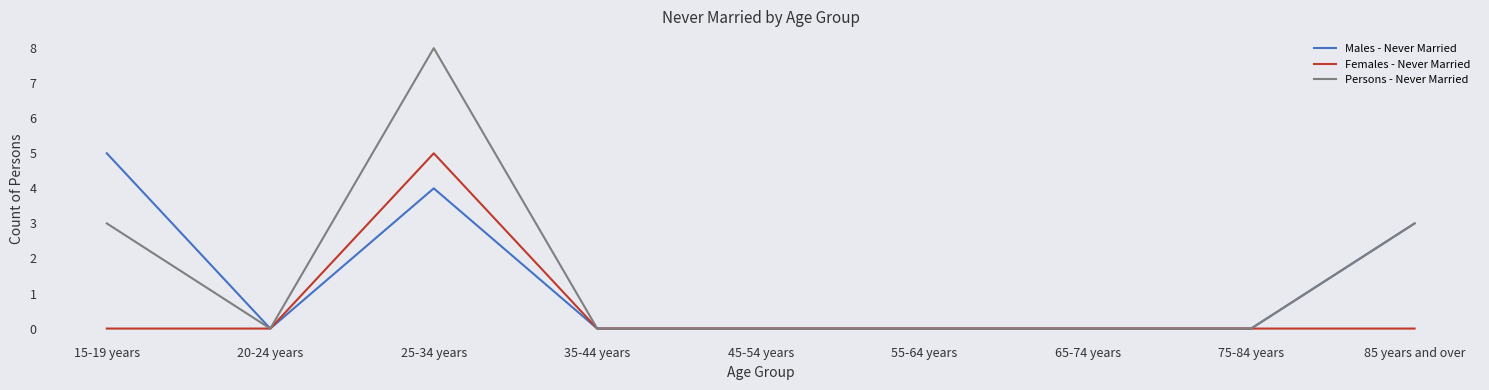

True or false: Males - Never Married has a value of 7 at 15-19 years.

False